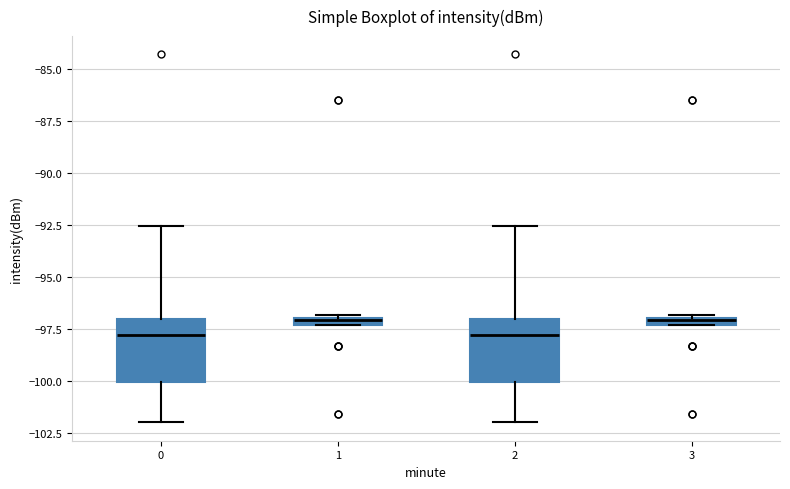

Where is the lower edge of the box at x = 3 on the y-axis? The values are not printed on the chart, so give them approximately, as read against the axis.

-97.5